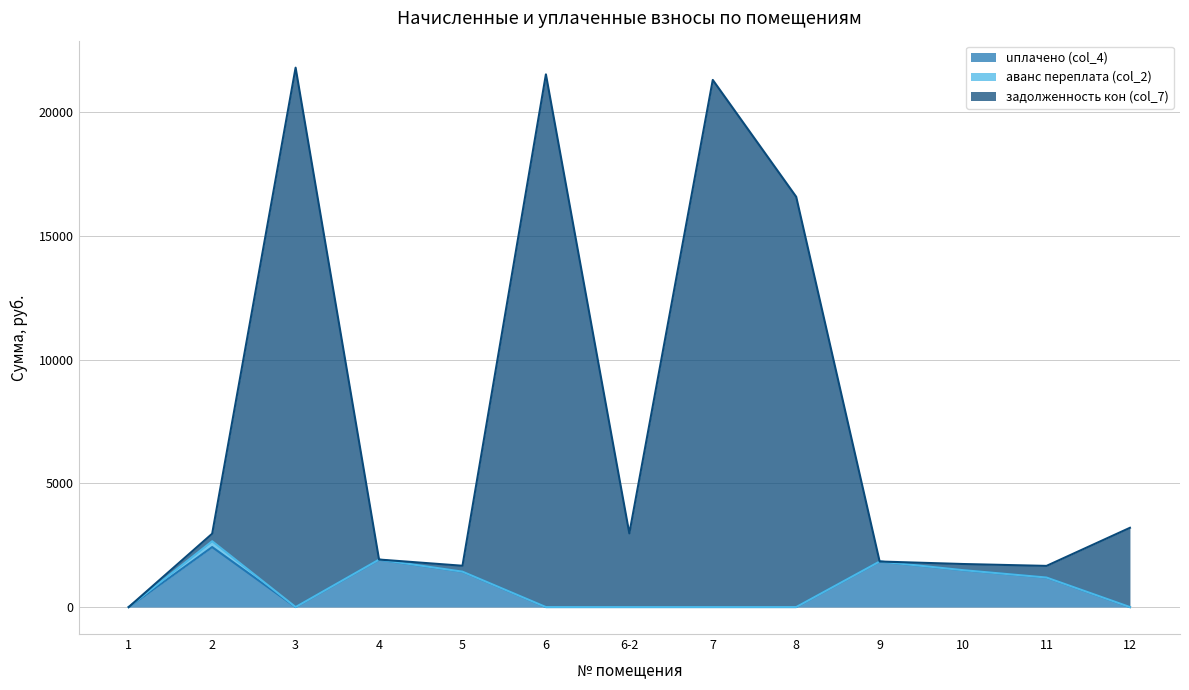

Rank the categories by uплачено (col_4) value from lowest to highest.

1, 3, 6, 6-2, 7, 8, 12, 11, 5, 10, 9, 4, 2